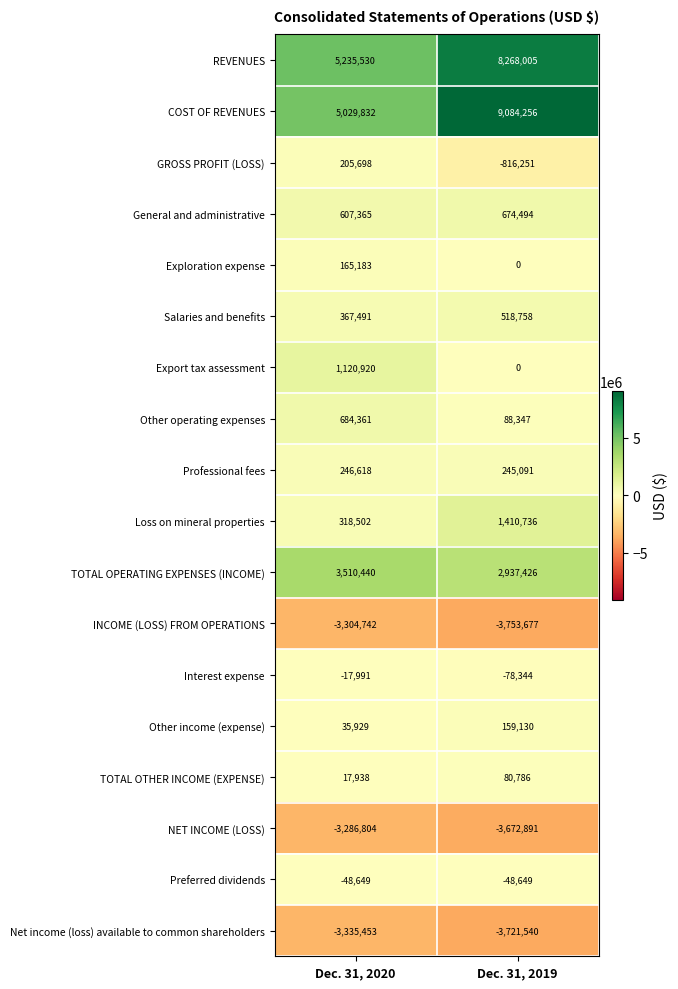

What is the difference between the maximum and minimum values in the GROSS PROFIT (LOSS) series?

1021949